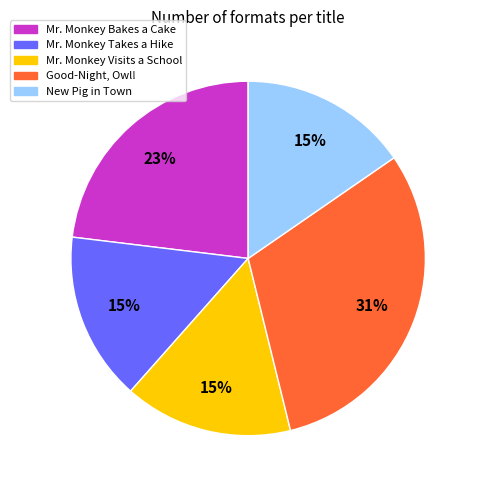

Does any single category account for the majority?

No